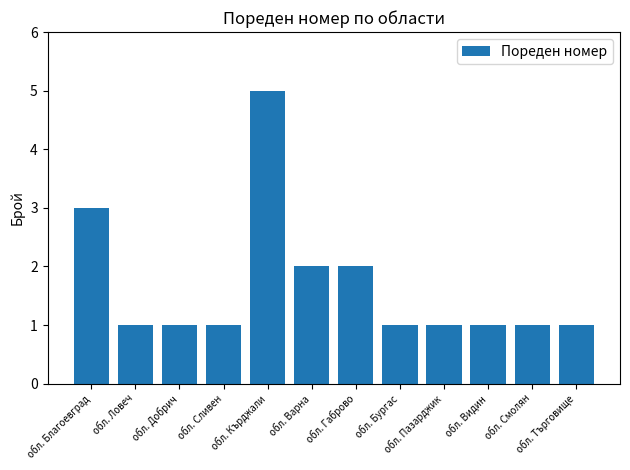

At which label is the value closest to 3?

обл. Благоевград